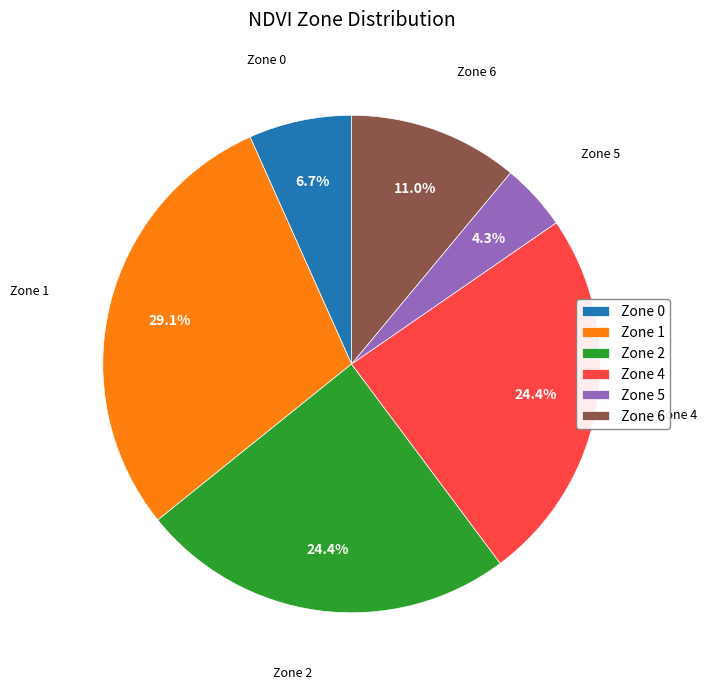

To the nearest percent, what portion does Zone 5 represent?

4%